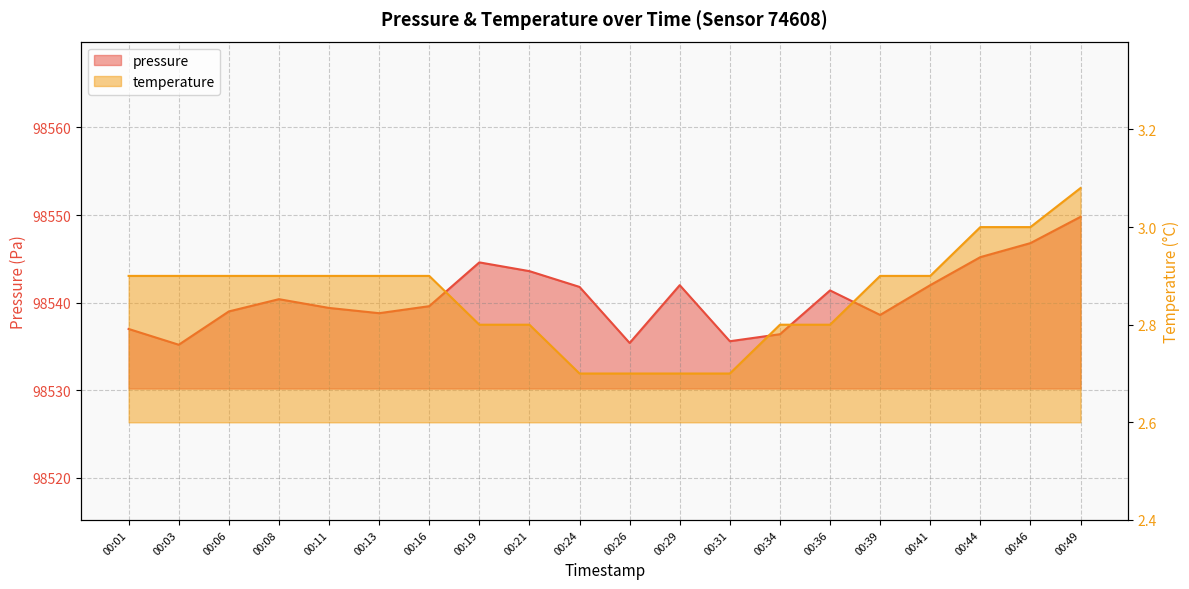

What is the lowest value of the pressure series?

98535.2